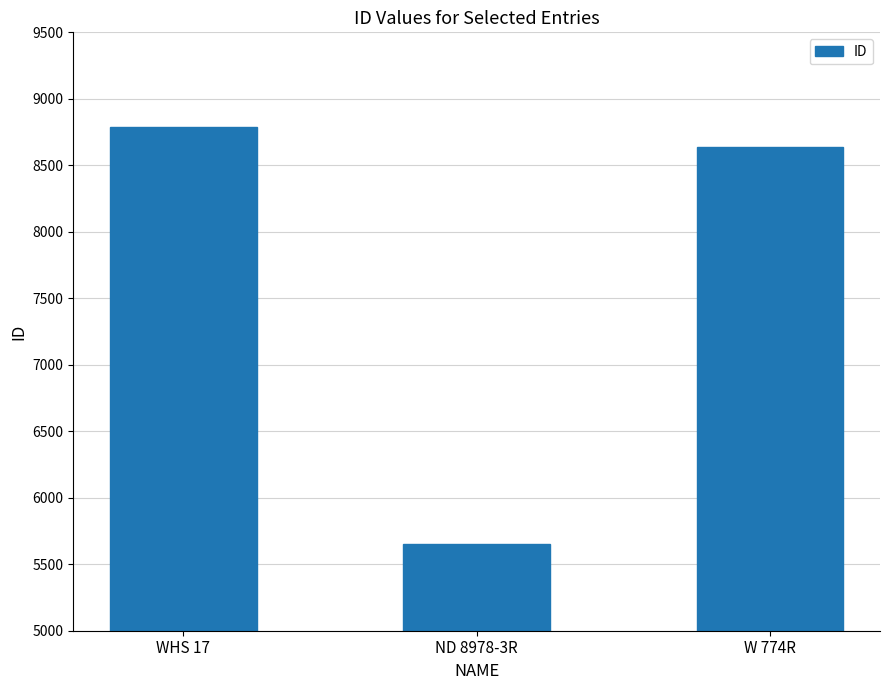

Is it true that the value at ND 8978-3R is 5655?

True